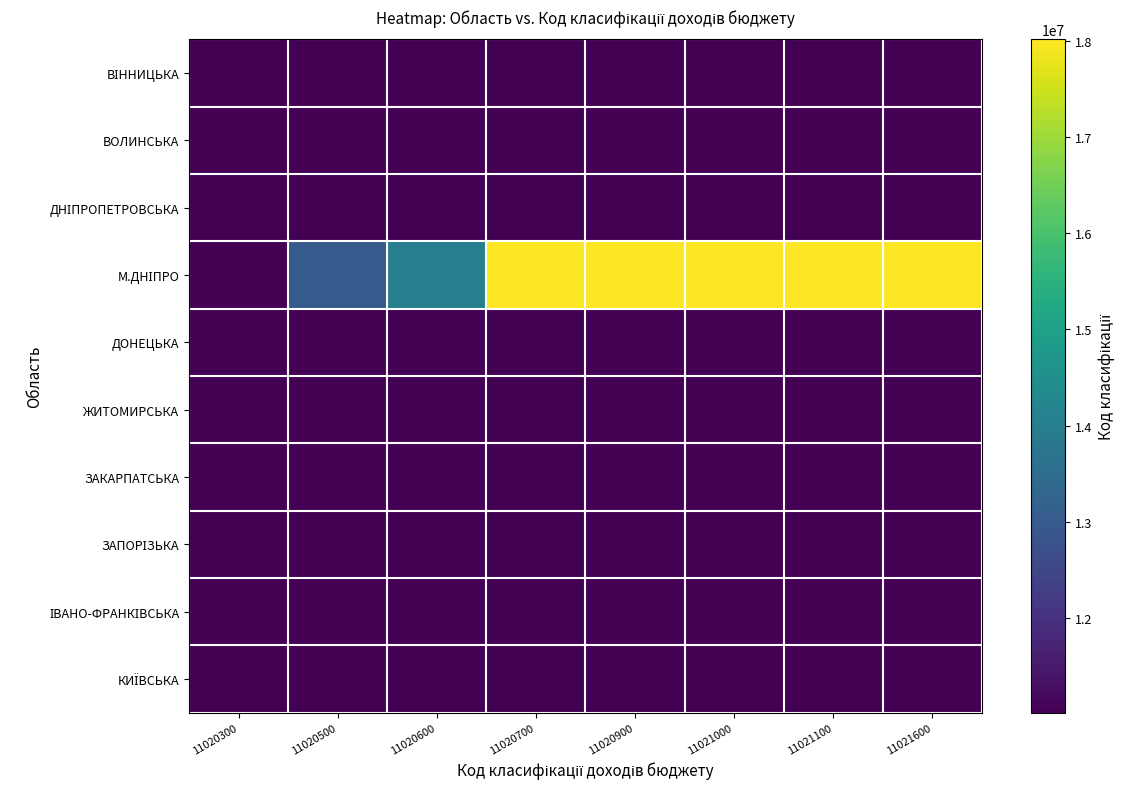

At which category does the chart reach its minimum across all series?

11020300